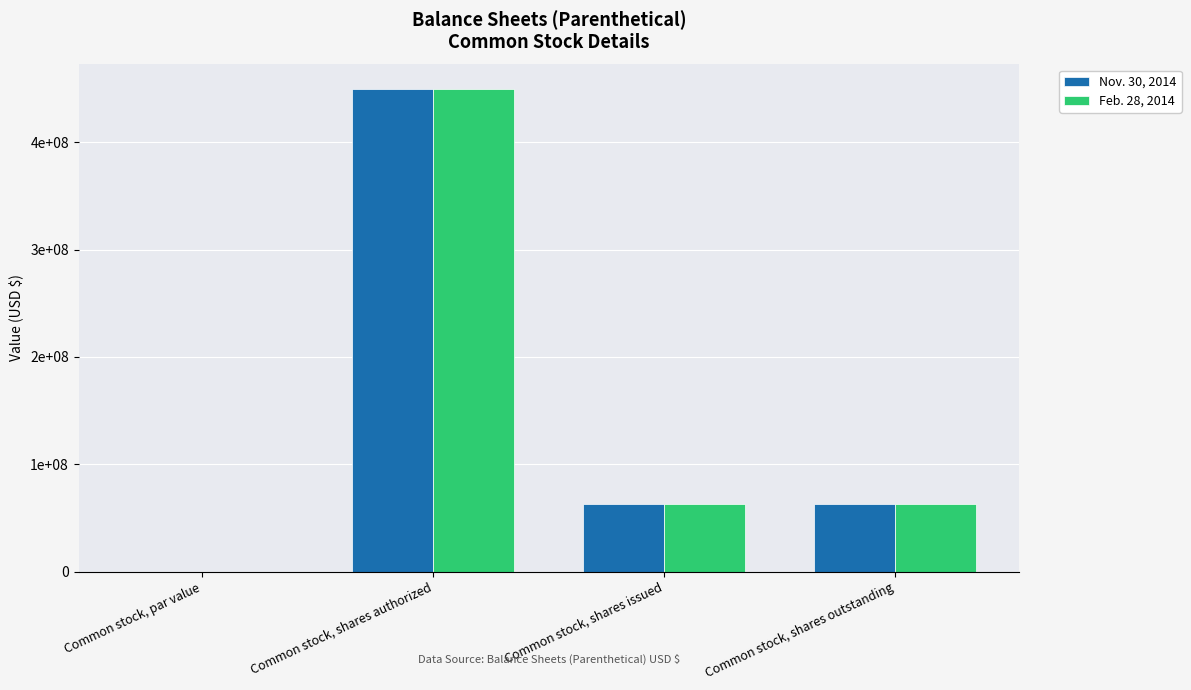

What are all the series names shown in the legend?

Nov. 30, 2014, Feb. 28, 2014